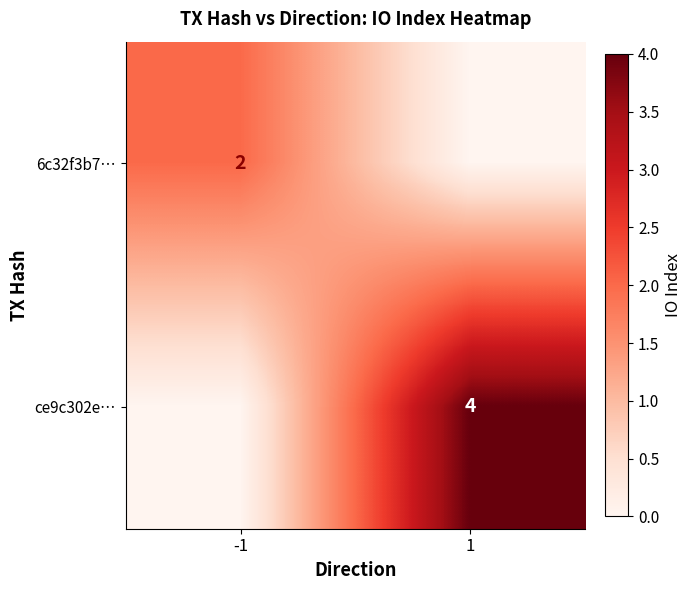

True or false: ce9c302e… has a value of 4 at 1.

True